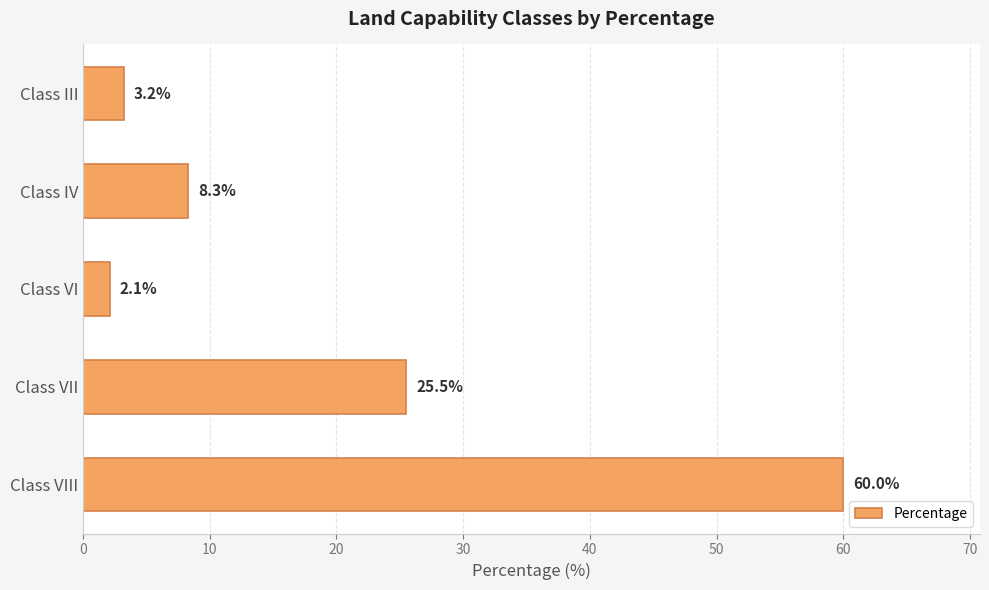

At which label is the value closest to 31?

Class VII